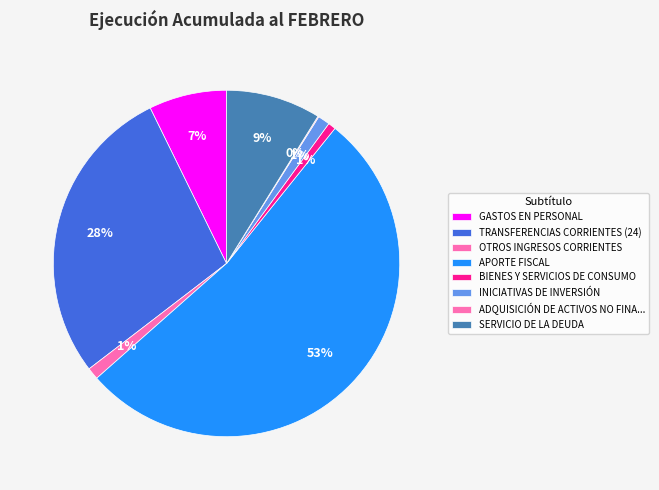

How many segments does this pie chart have?

8